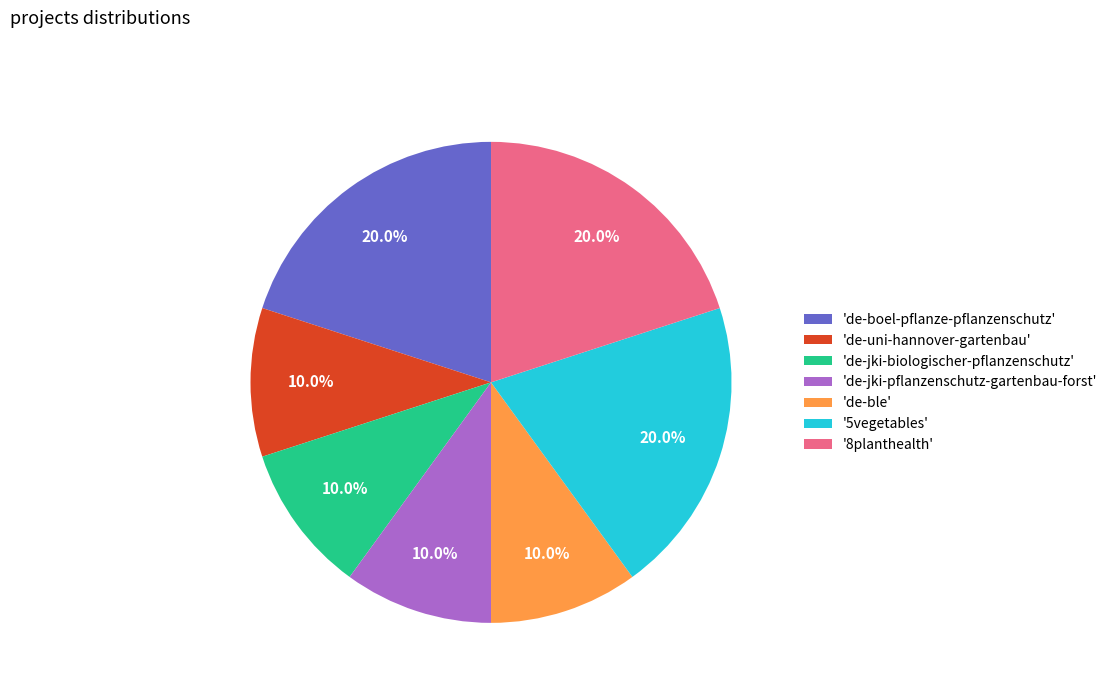

Is there a majority slice in this chart?

No